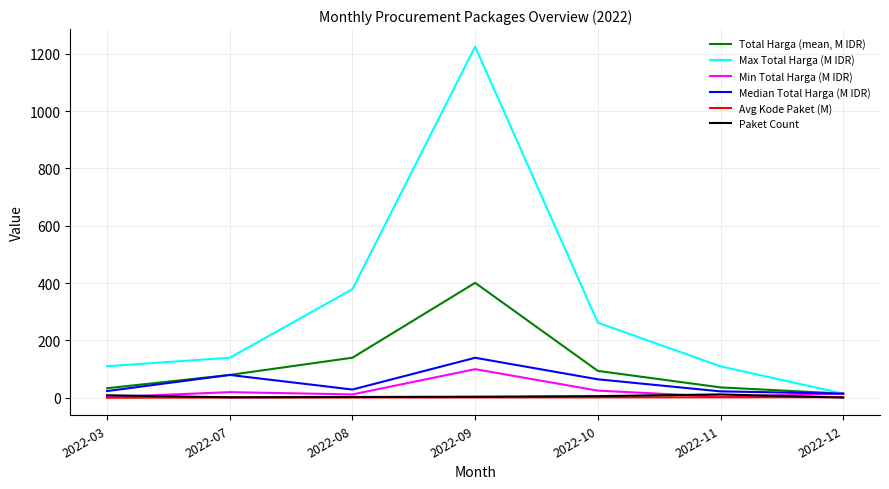

Which series has the largest range (max minus min)?

Max Total Harga (M IDR)